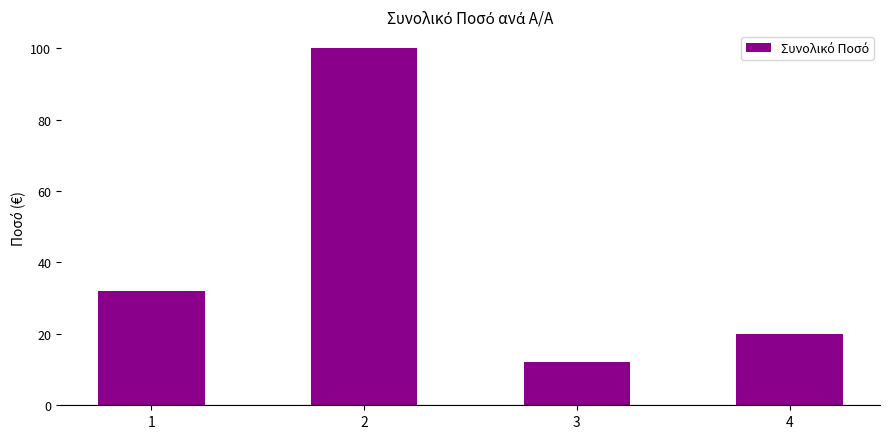

Are the bars horizontal?

No